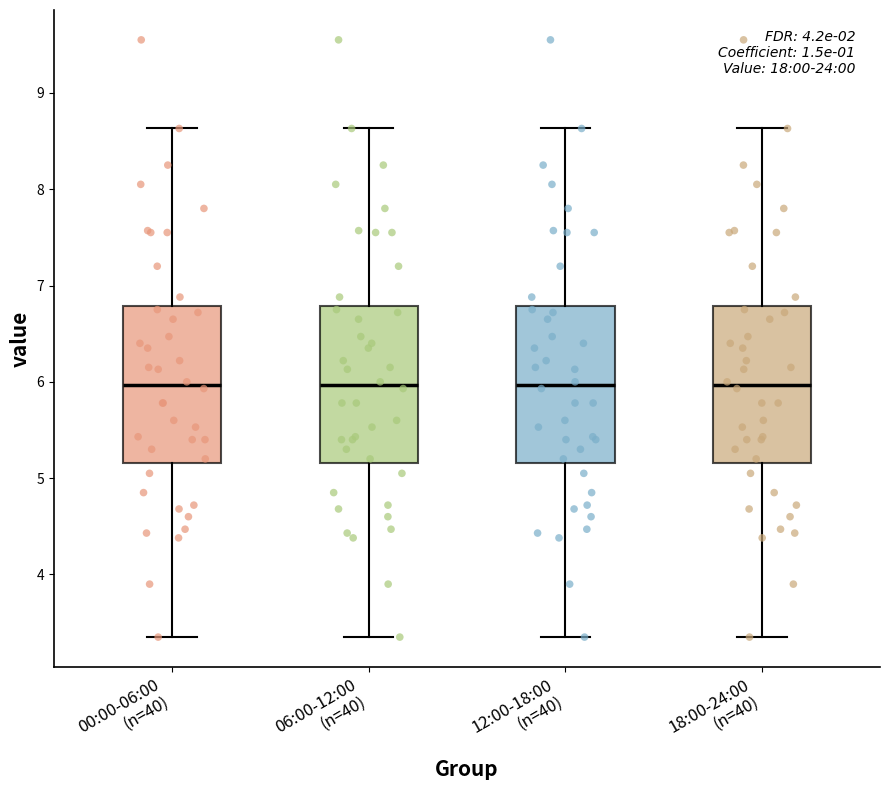

Reading left to right, transcribe this box plot: for each box, give where its median line is, the range the box spans, and where its two whiskers end, as read against the y-axis. The values are not printed on the chart, so give them approximately, as read against the axis.

00:00-06:00 (n=40): median 6.0, box 5.2 to 6.8, whiskers 3.4 to 8.6
06:00-12:00 (n=40): median 6.0, box 5.2 to 6.8, whiskers 3.4 to 8.6
12:00-18:00 (n=40): median 6.0, box 5.2 to 6.8, whiskers 3.4 to 8.6
18:00-24:00 (n=40): median 6.0, box 5.2 to 6.8, whiskers 3.4 to 8.6